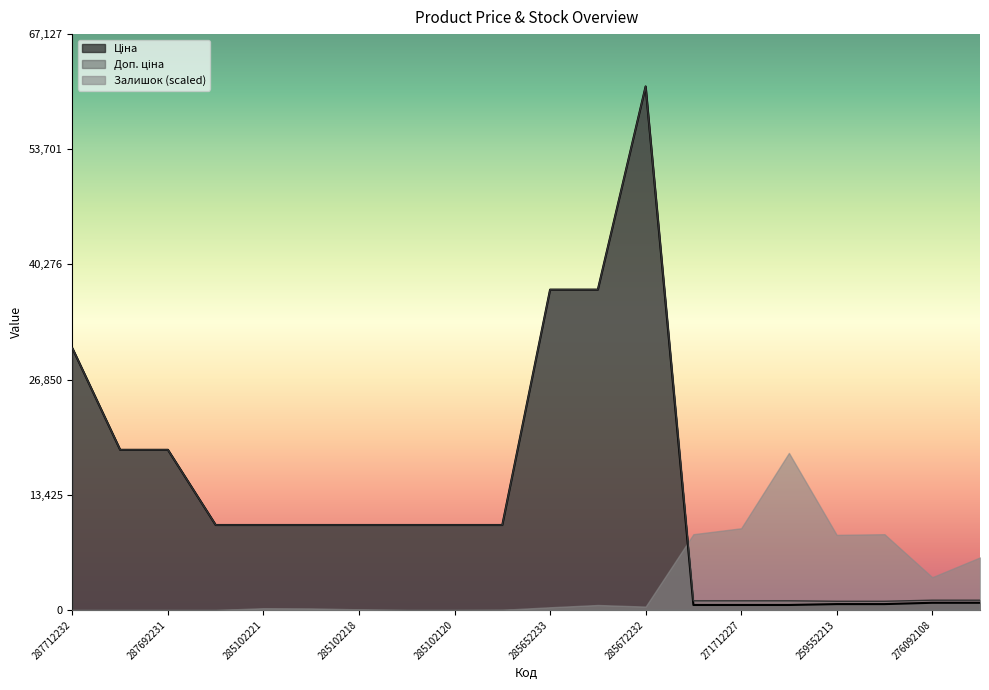

The Доп. ціна series shows 37343.0 at 285652231. True or false?

True